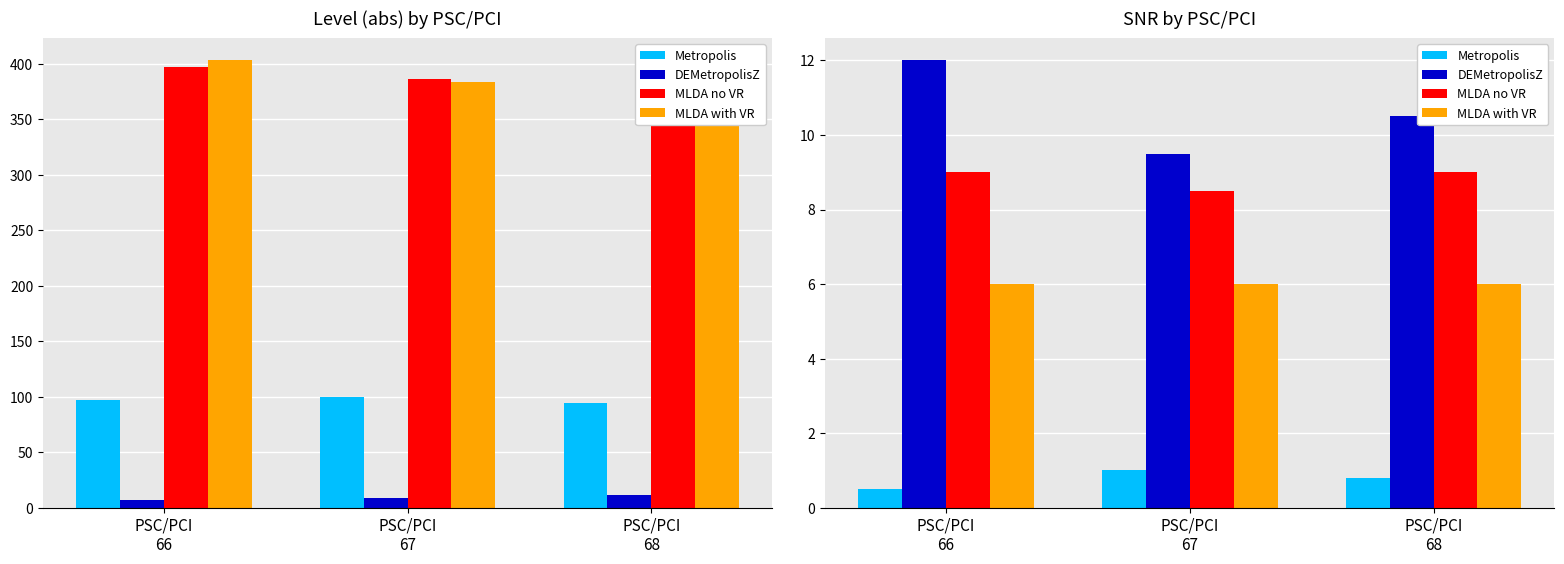

True or false: MLDA with VR has a value of 6.0 at PSC/PCI
66.

True